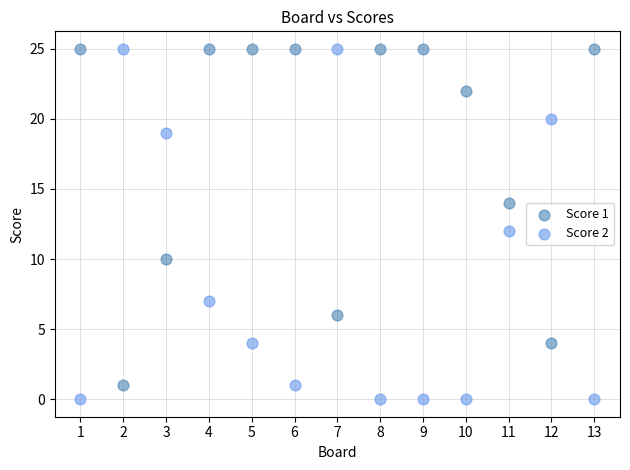

What is the X range (max minus min) for the scatter plot?

12